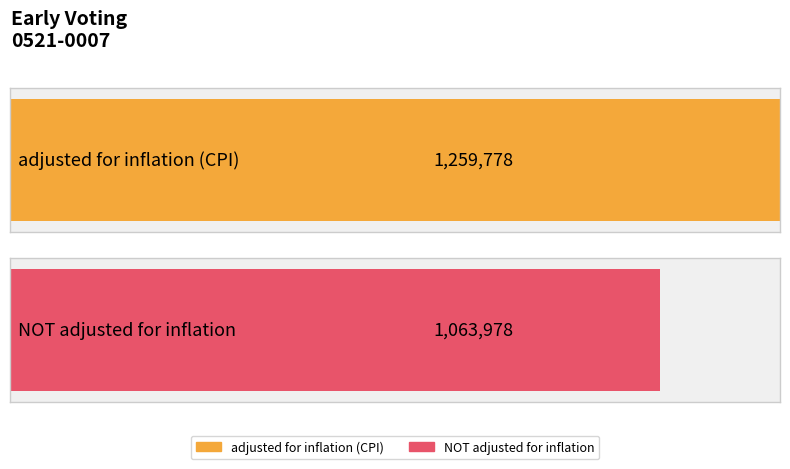

The value of adjusted for inflation (CPI) at FY08 is 566760. True or false?

False